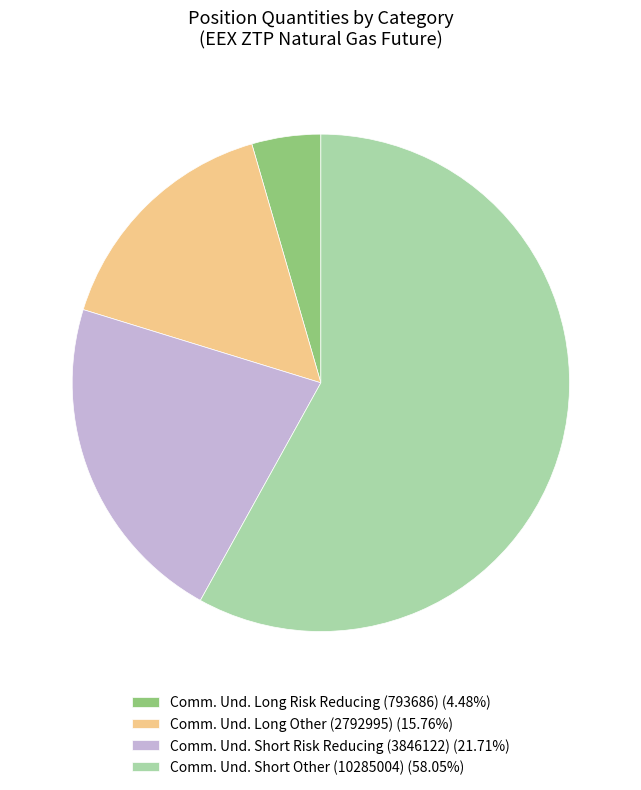

Approximately how many times larger is the value at Comm. Und. Short Risk Reducing (3846122) (21.71%) compared to Comm. Und. Long Other (2792995) (15.76%)?

1.4